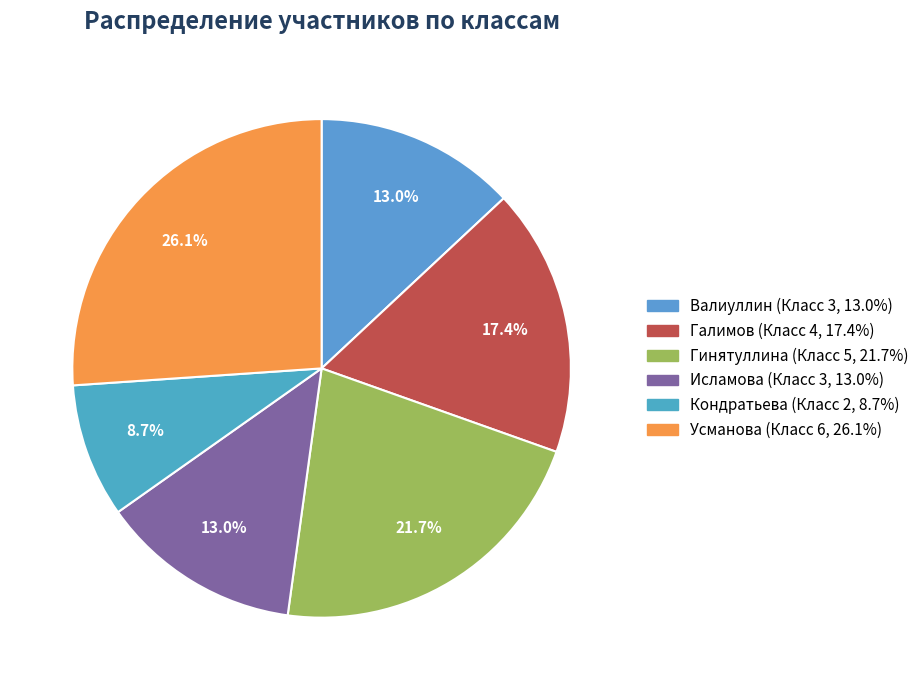

What percentage is the Валиуллин slice, to the nearest percent?

13%